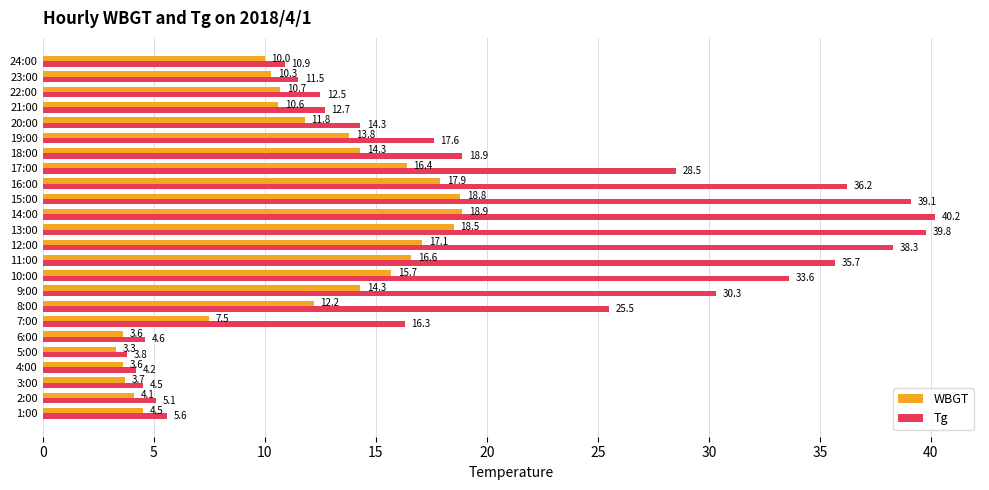

Read the Tg value at 15:00.

39.1